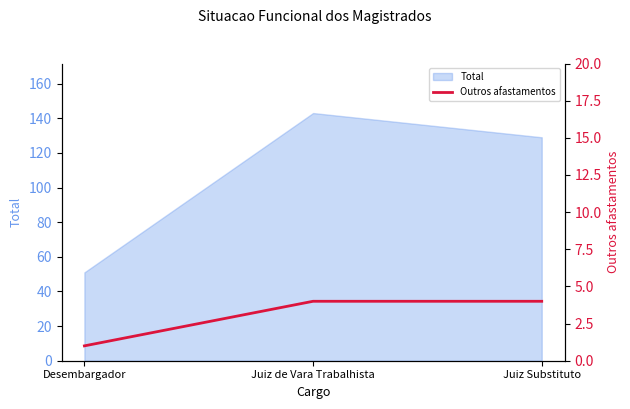

At which category does the chart reach its peak across all series?

Juiz de Vara Trabalhista